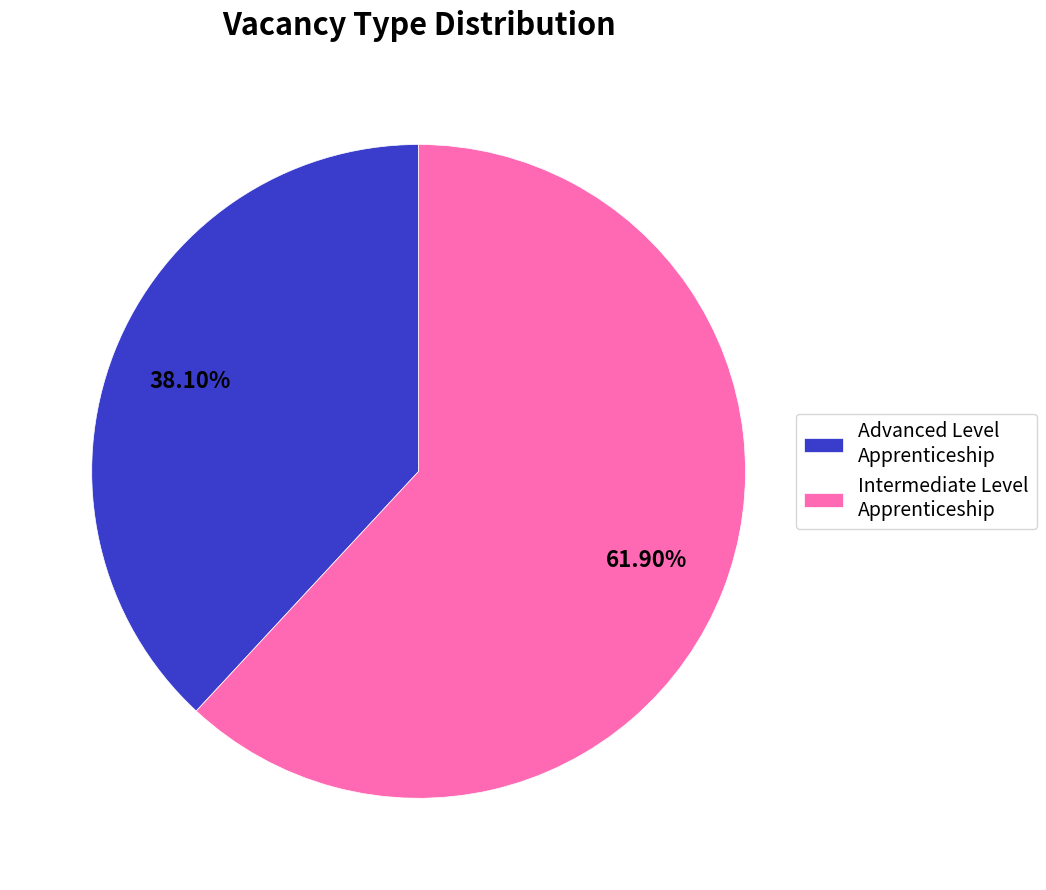

To the nearest percent, what is the difference between the largest and smallest slice percentages?

24%